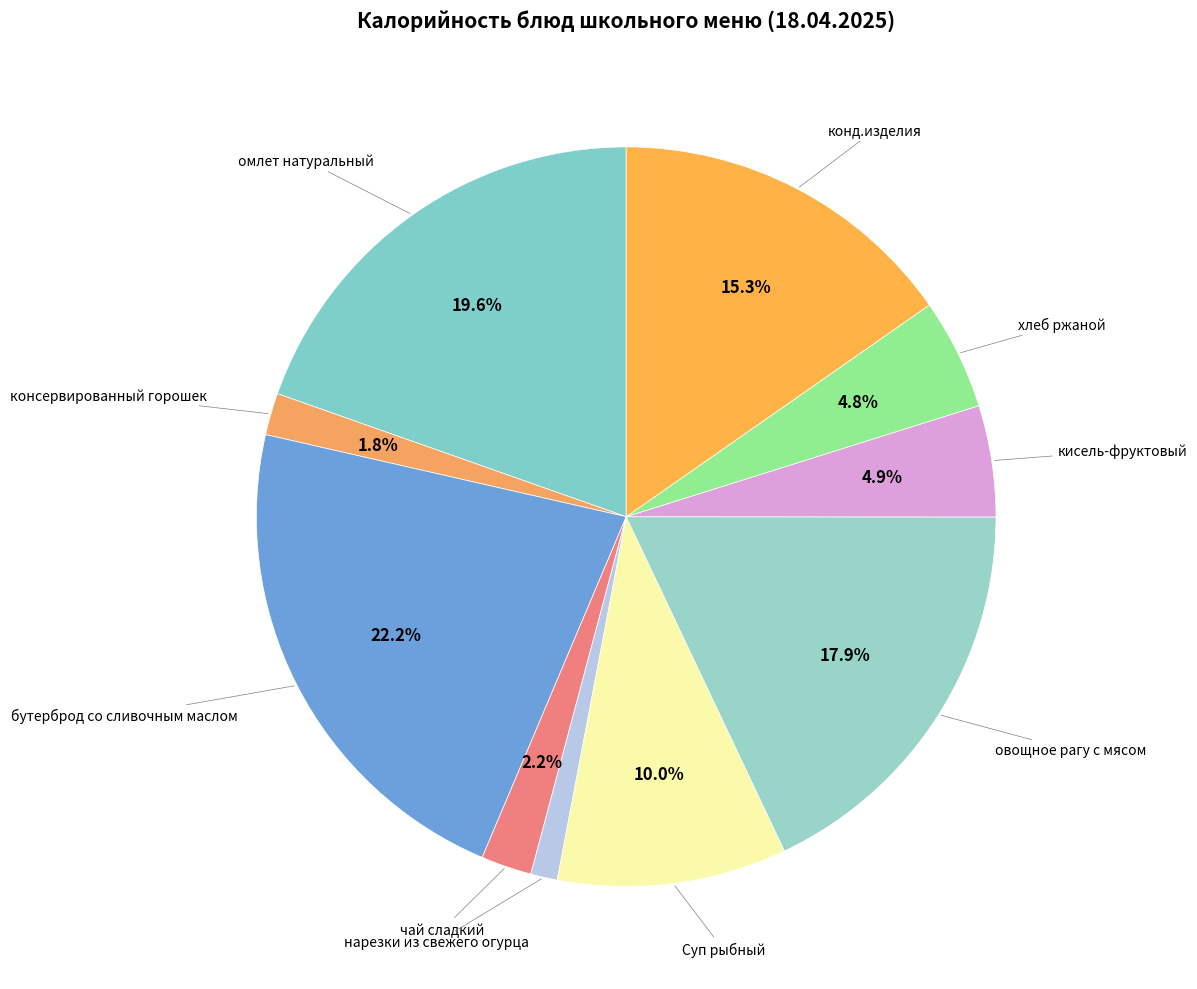

How many slices are in this pie chart?

10